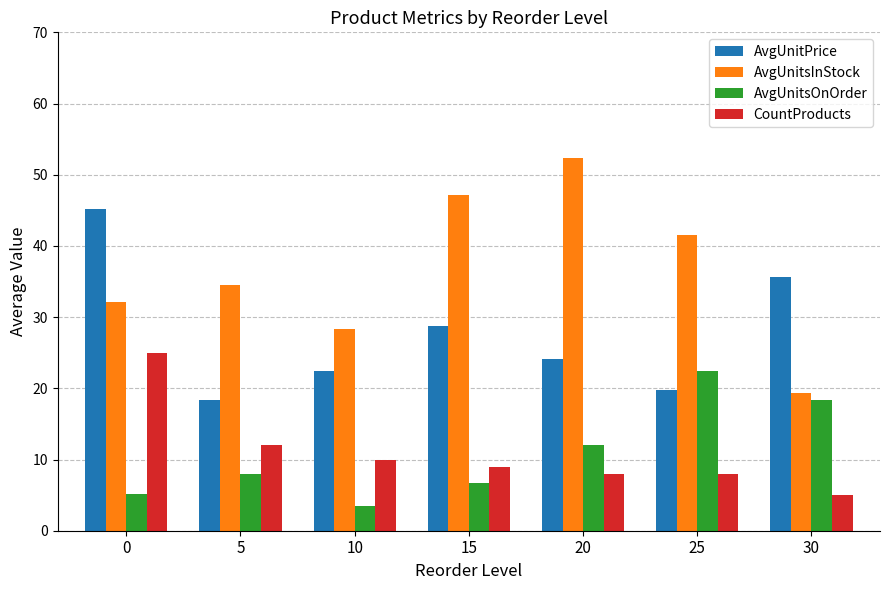

How many values in the AvgUnitsInStock series are below 34?

3